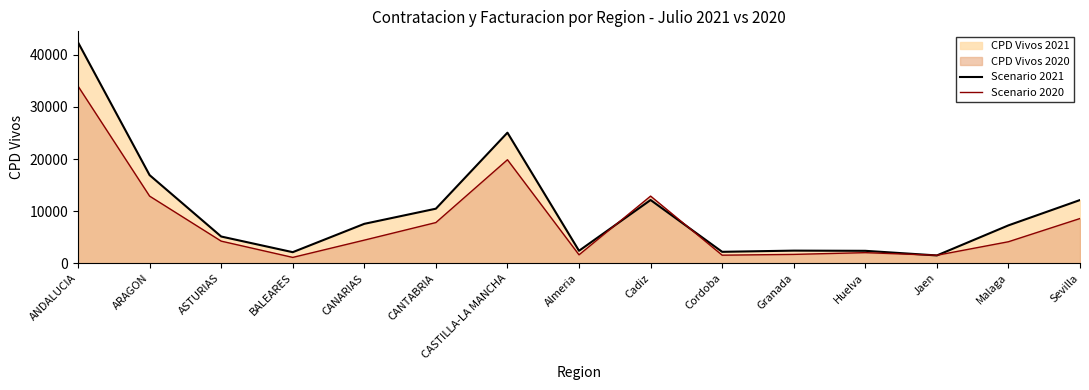

How many series are shown in this chart?

2